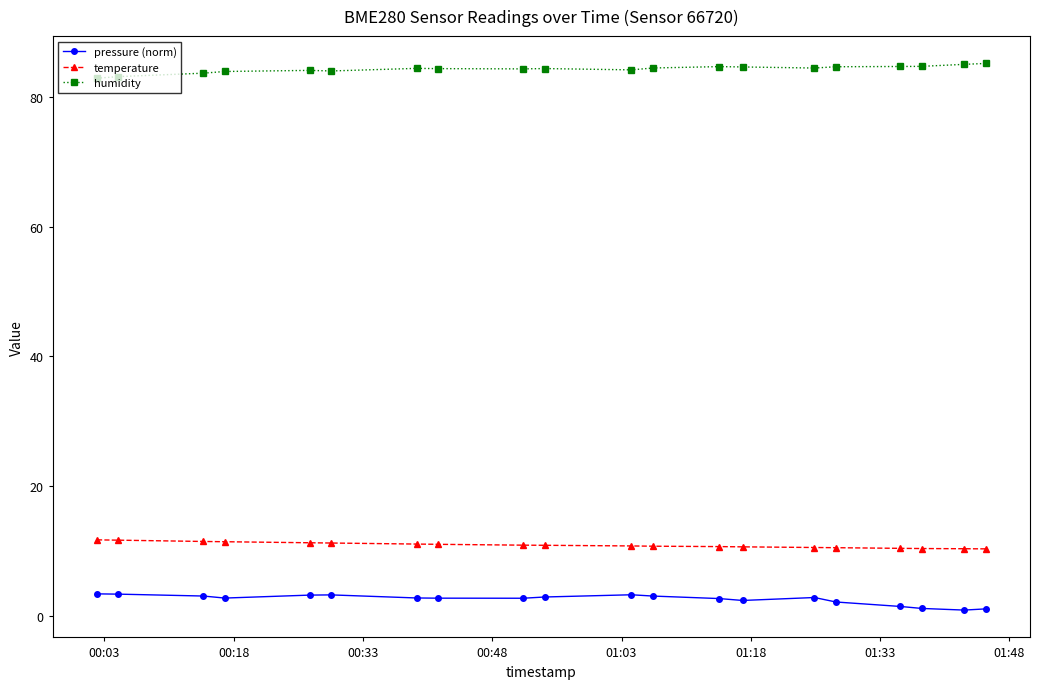

What is the maximum value for temperature?

11.7